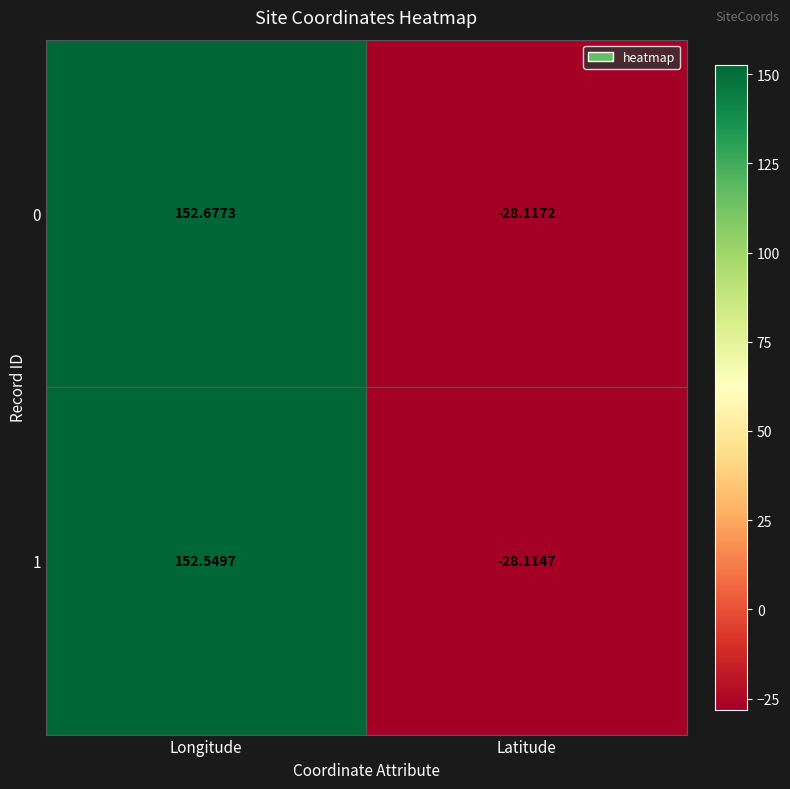

Where is 1 nearest to the value 62?

Latitude